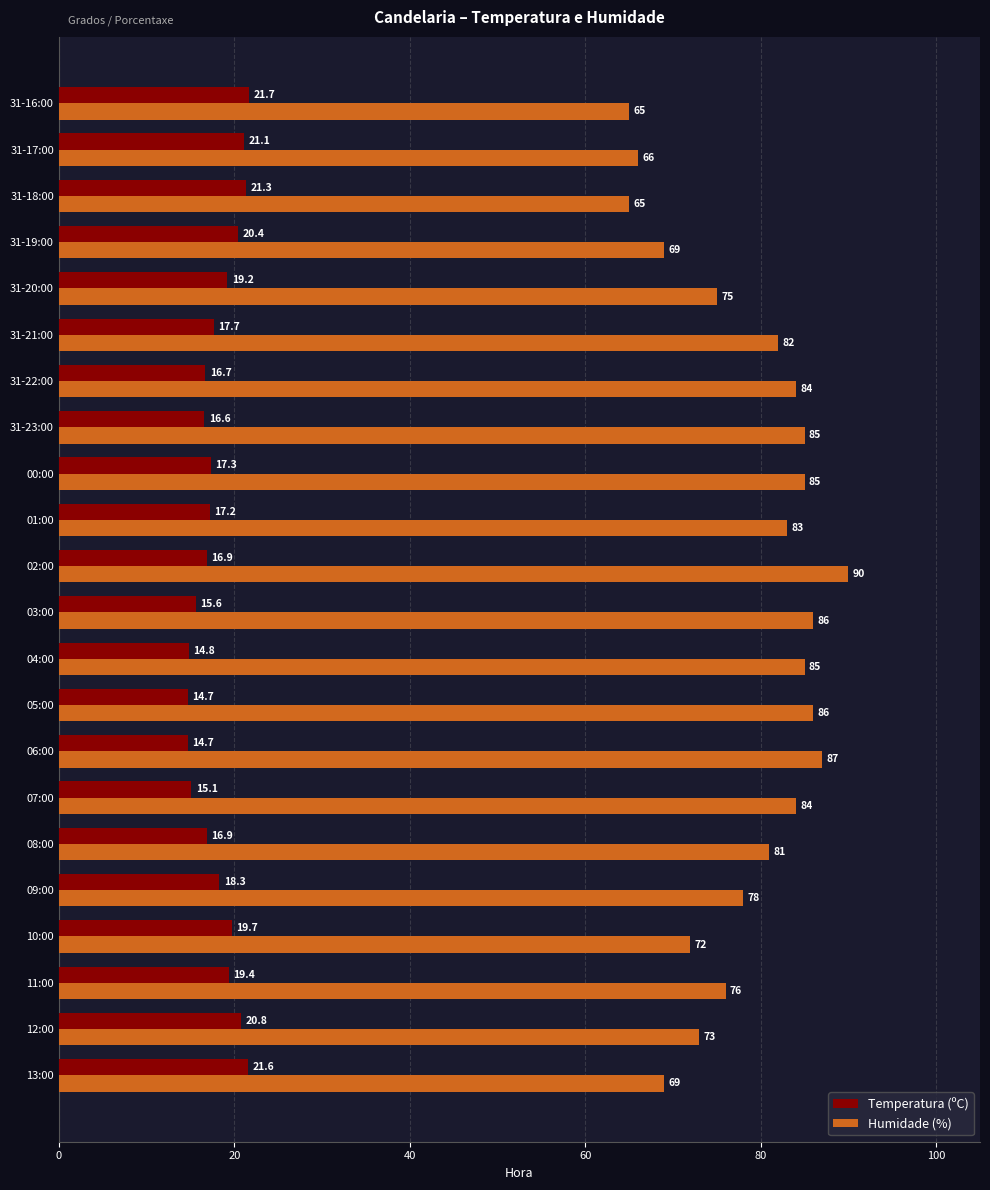

What is the difference between the second highest and second lowest values in the Humidade (%) series?

22.0